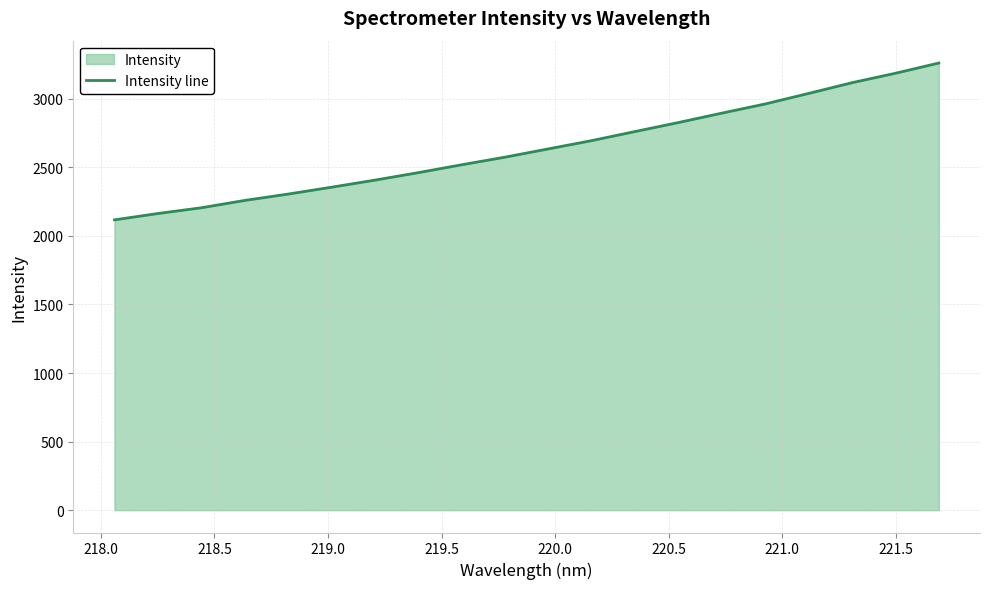

What is the maximum value shown in the chart?

3261.1